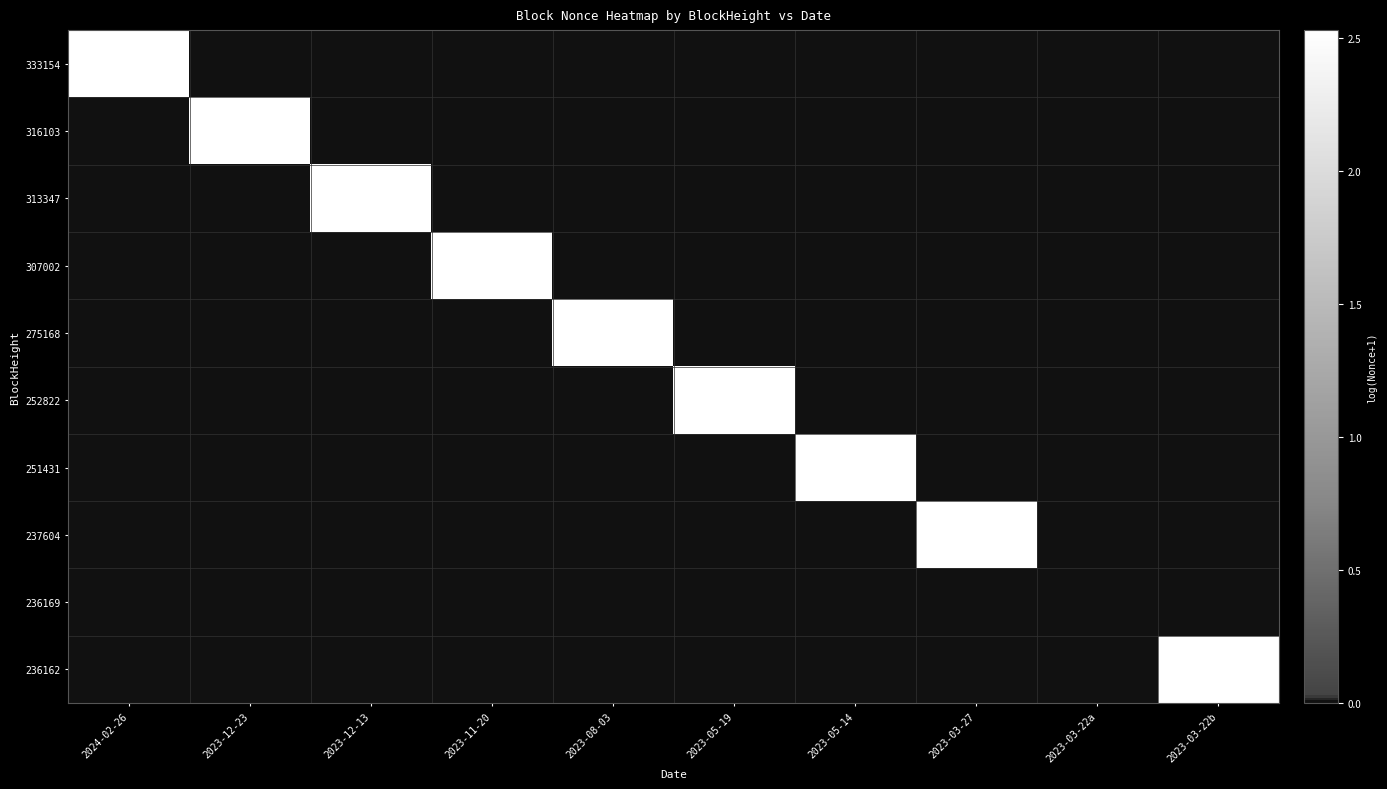

Which category has the lowest value across all series?

2024-02-26